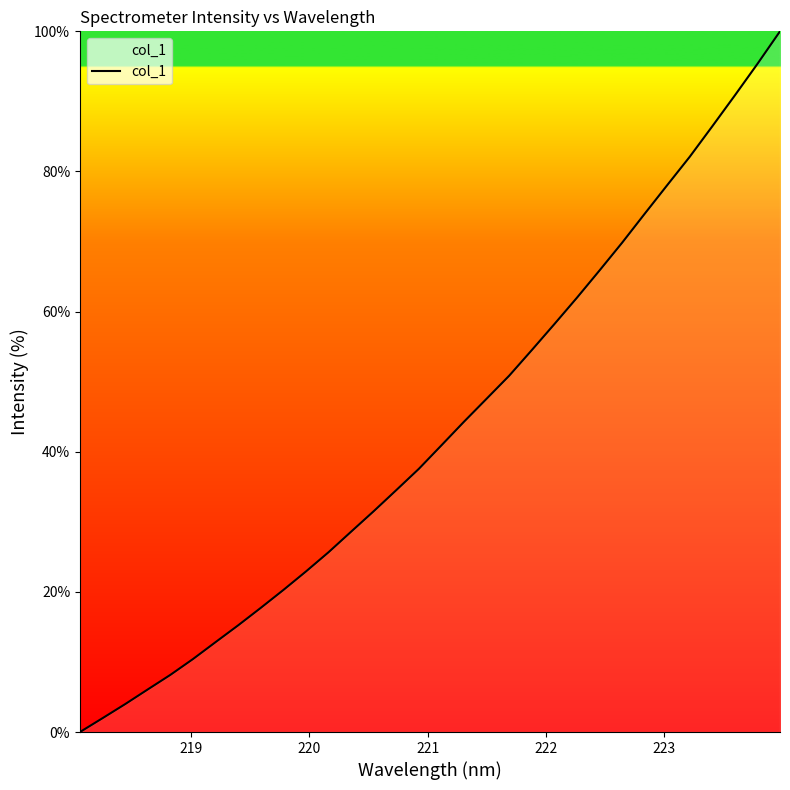

What is the maximum value shown in the chart?

100.0